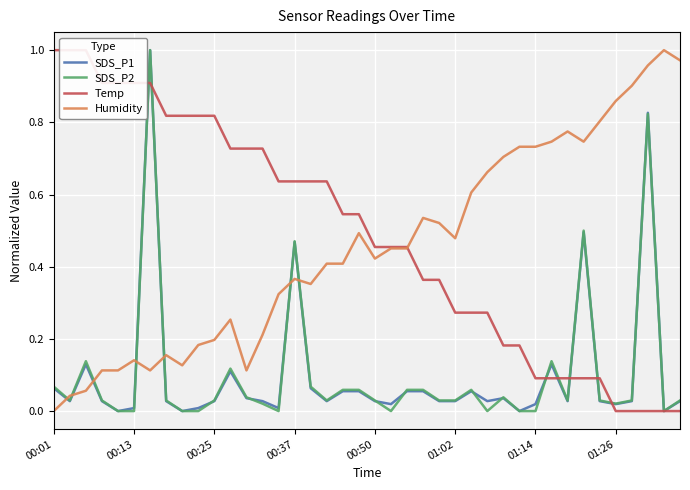

What position from the left is 23?

24